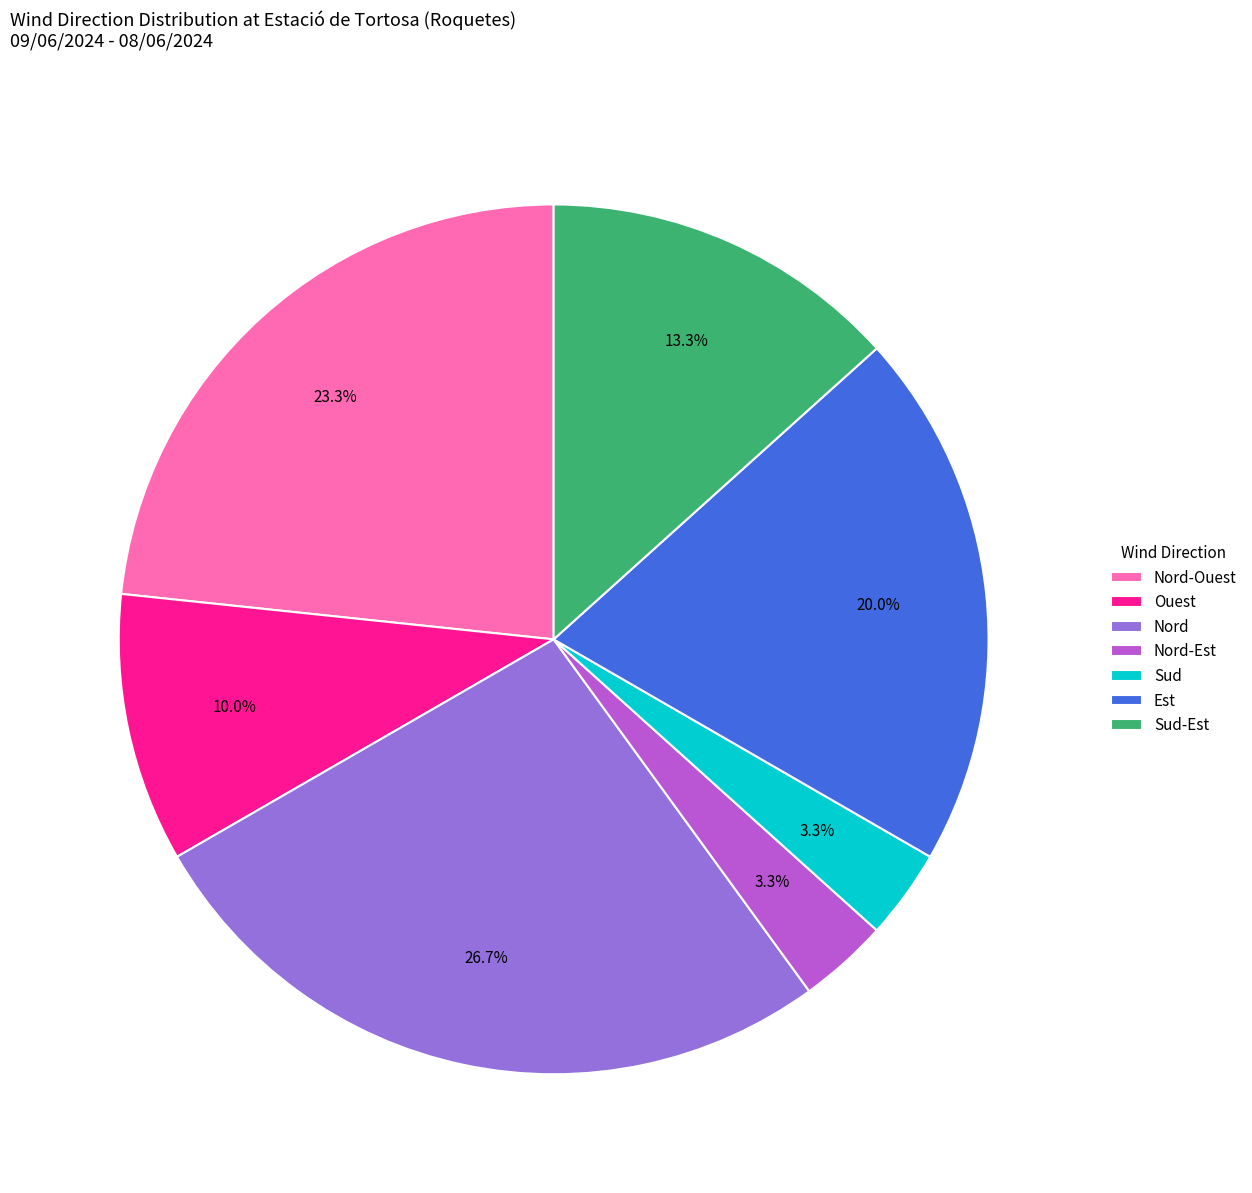

True or false: Sud-Est accounts for 13% of the total.

True